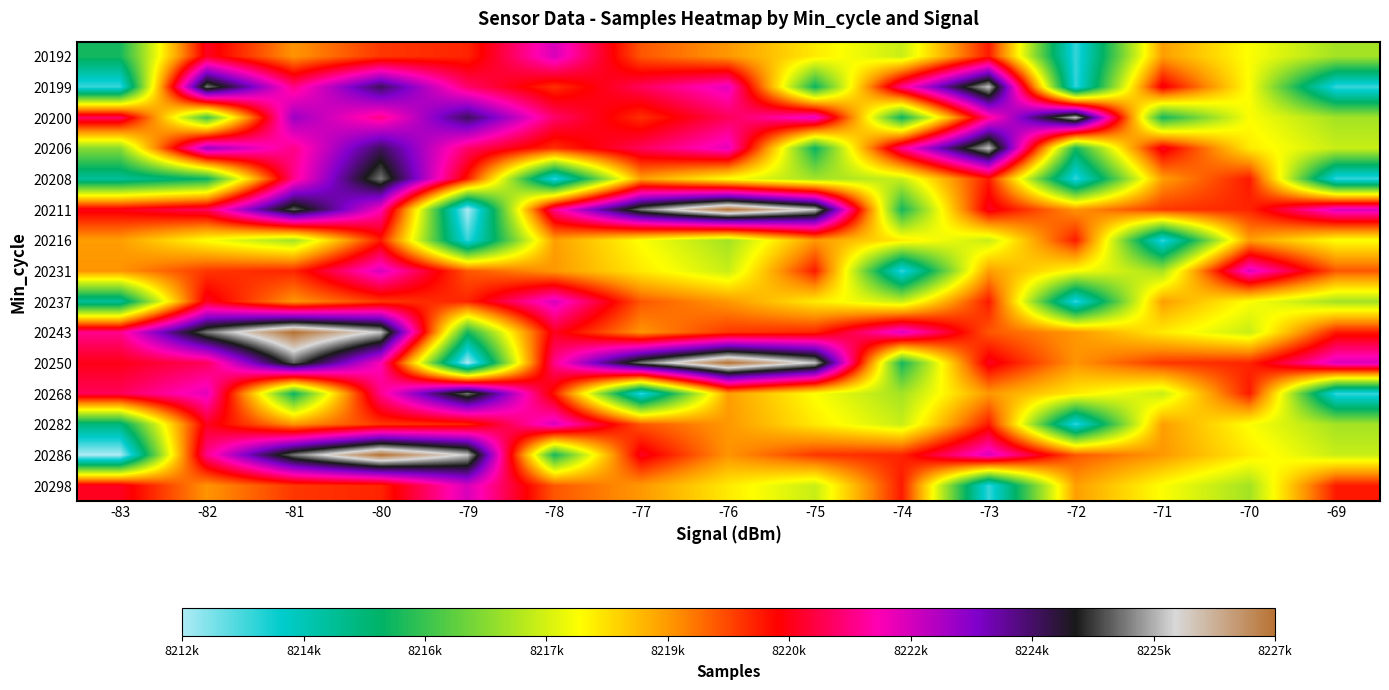

At which category is the sum across all series the highest?

-80